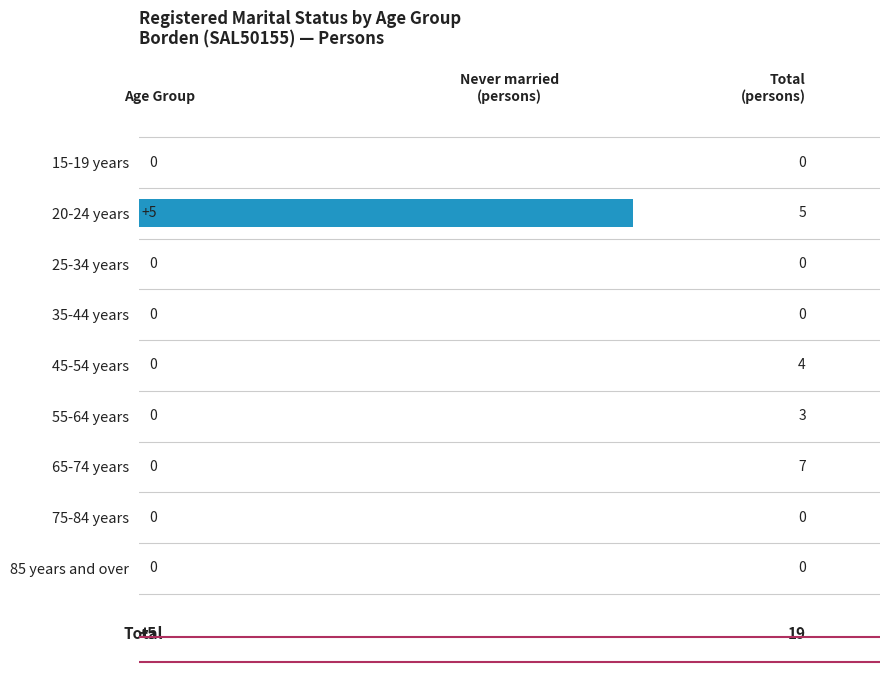

How many values are between 0 and 1?

8